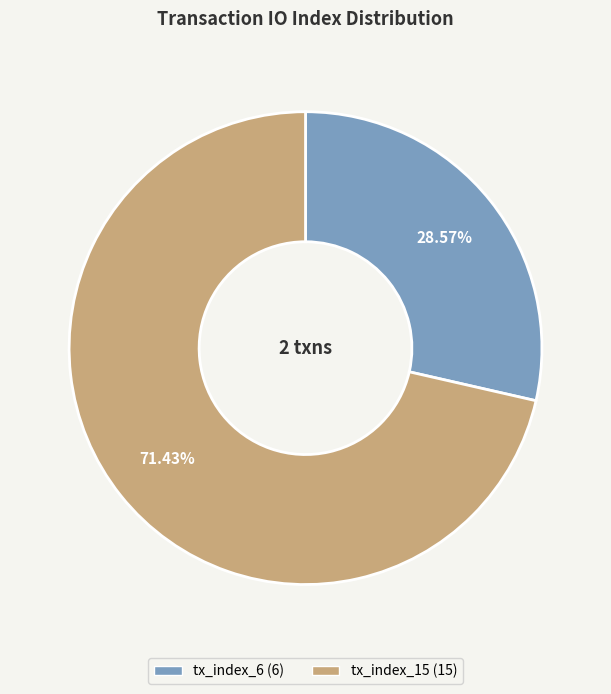

The tx_index_6 slice represents 22% of the pie. True or false?

False